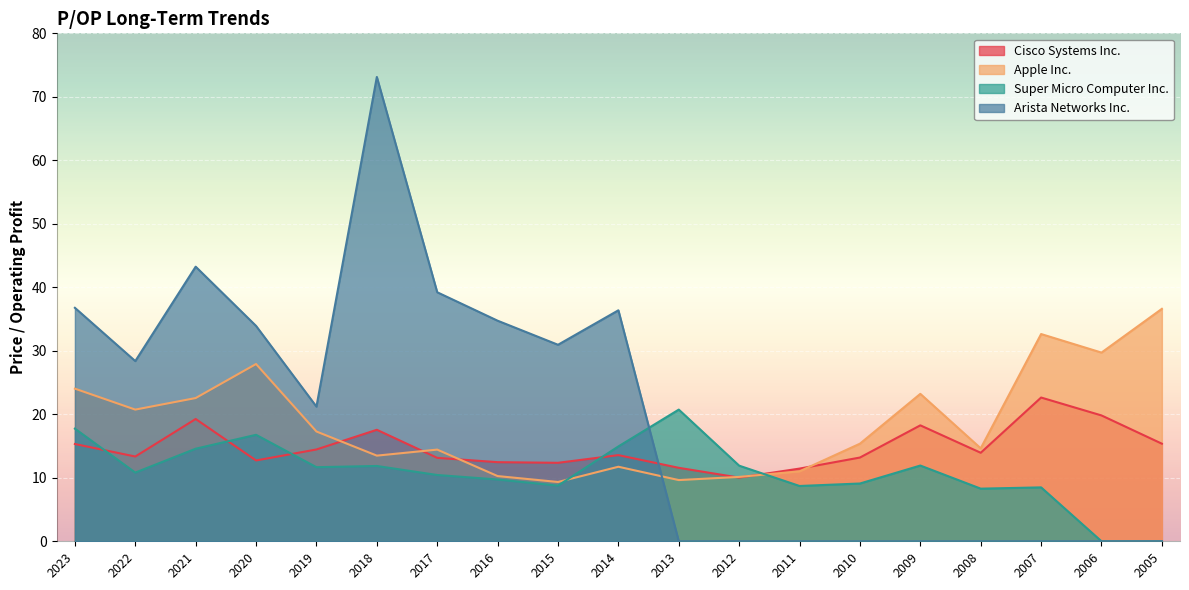

Which category has the lowest value in the Arista Networks Inc. series?

2013